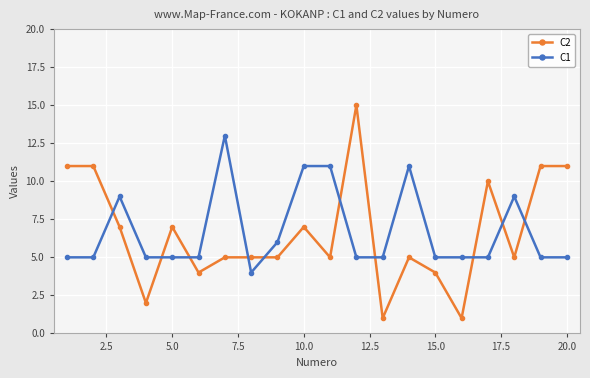

Is this an area chart (filled region under the line)?

No